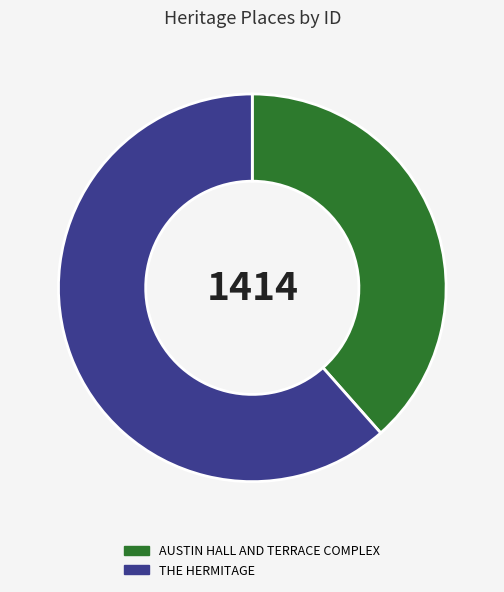

True or false: AUSTIN HALL AND TERRACE COMPLEX accounts for 26% of the total.

False